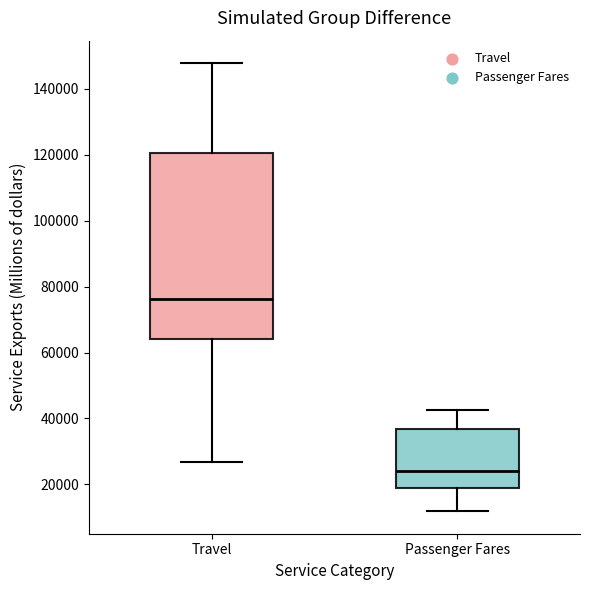

Which box is the tallest, from its lower edge to its upper edge?

Travel